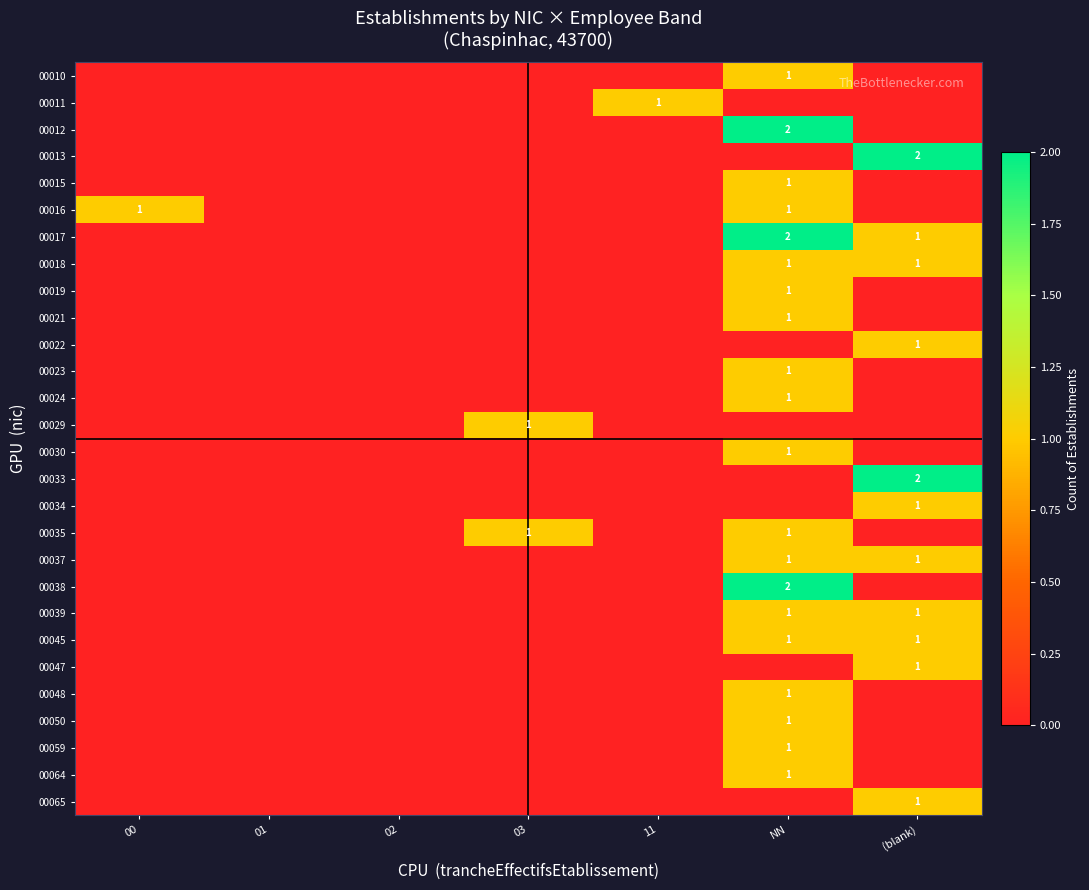

What is the spread (max minus min) of values at 11?

1